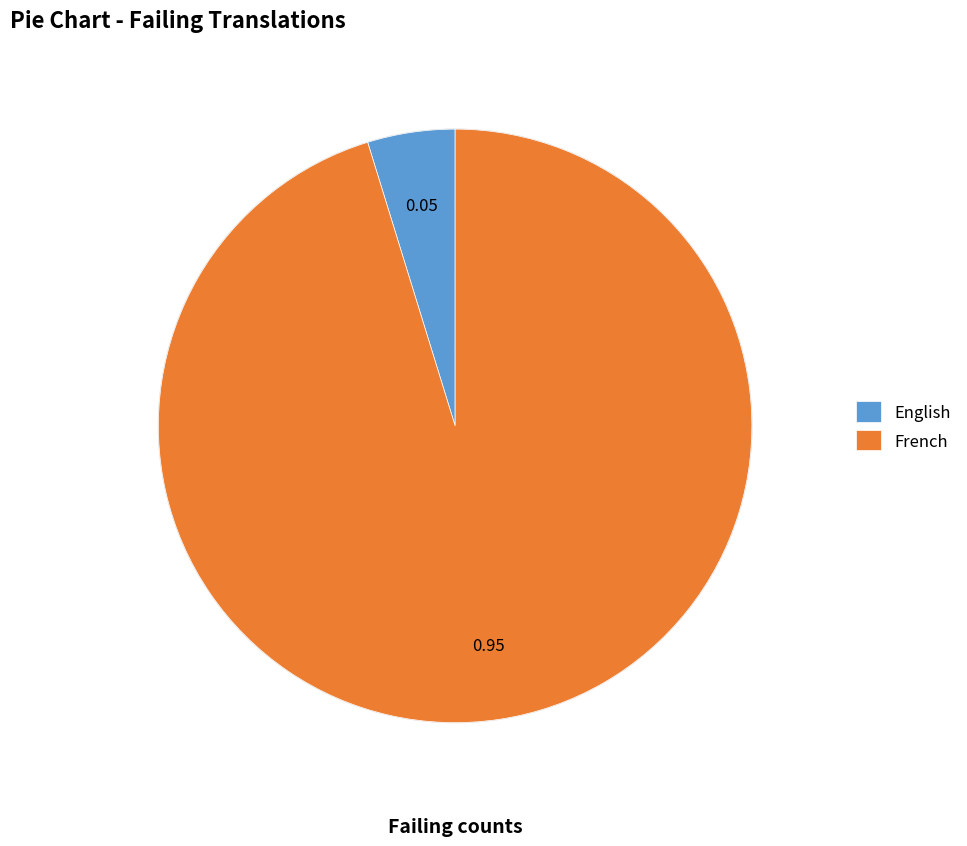

Which category has the smallest portion of the pie?

English